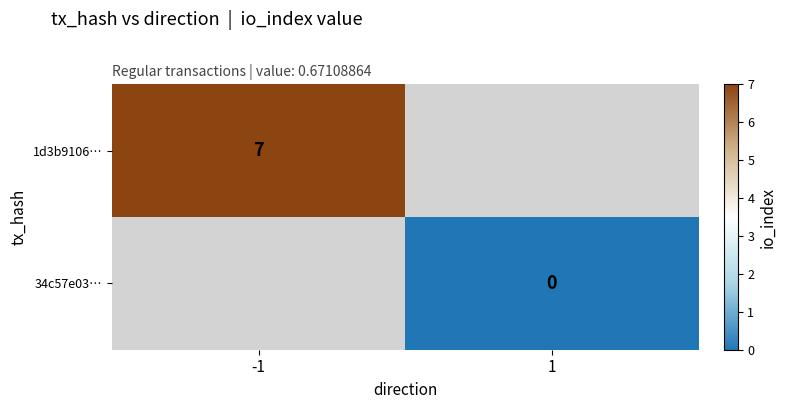

Is the value of 1d3b9106… at -1 greater than the value of 34c57e03… at 1?

Yes